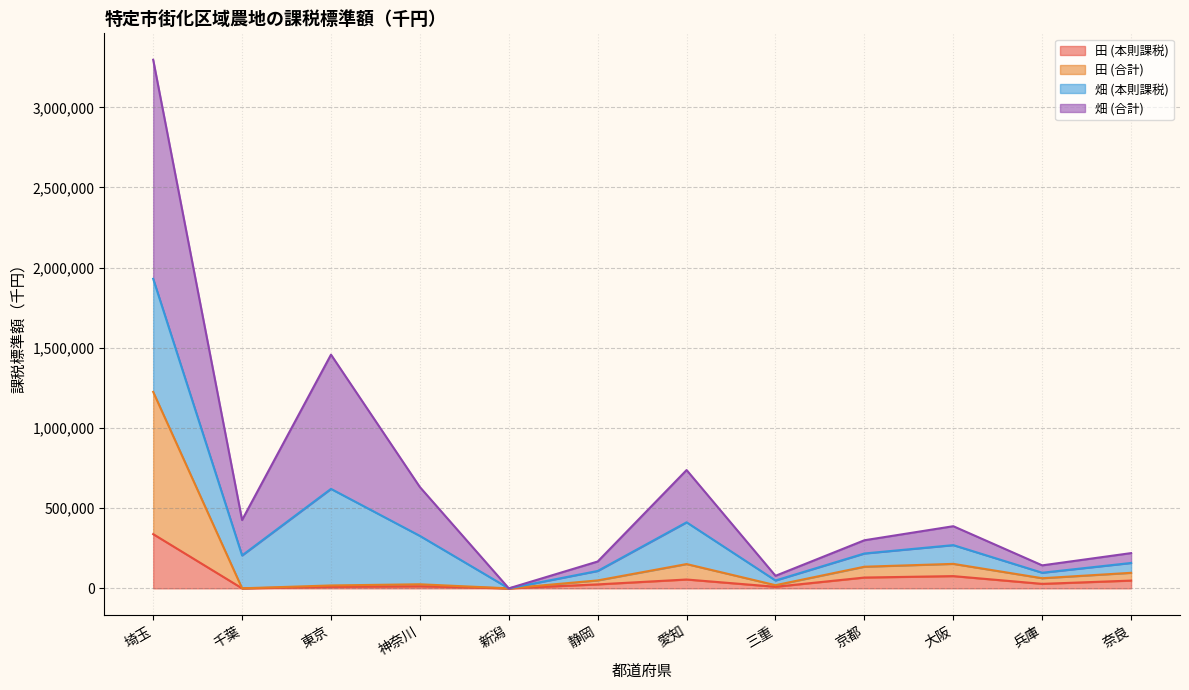

At which category does 田 (本則課税) reach its first local peak?

神奈川